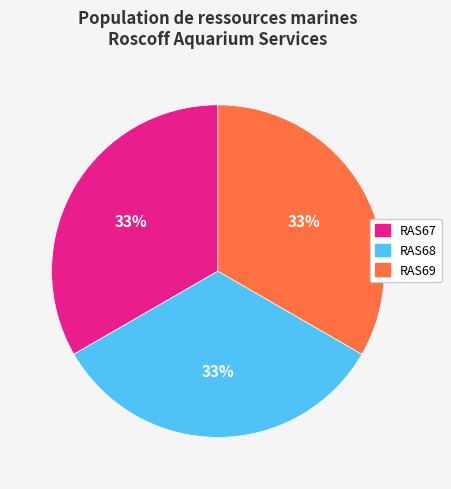

What is the ratio of the value at RAS69 to the value at RAS67?

1.0